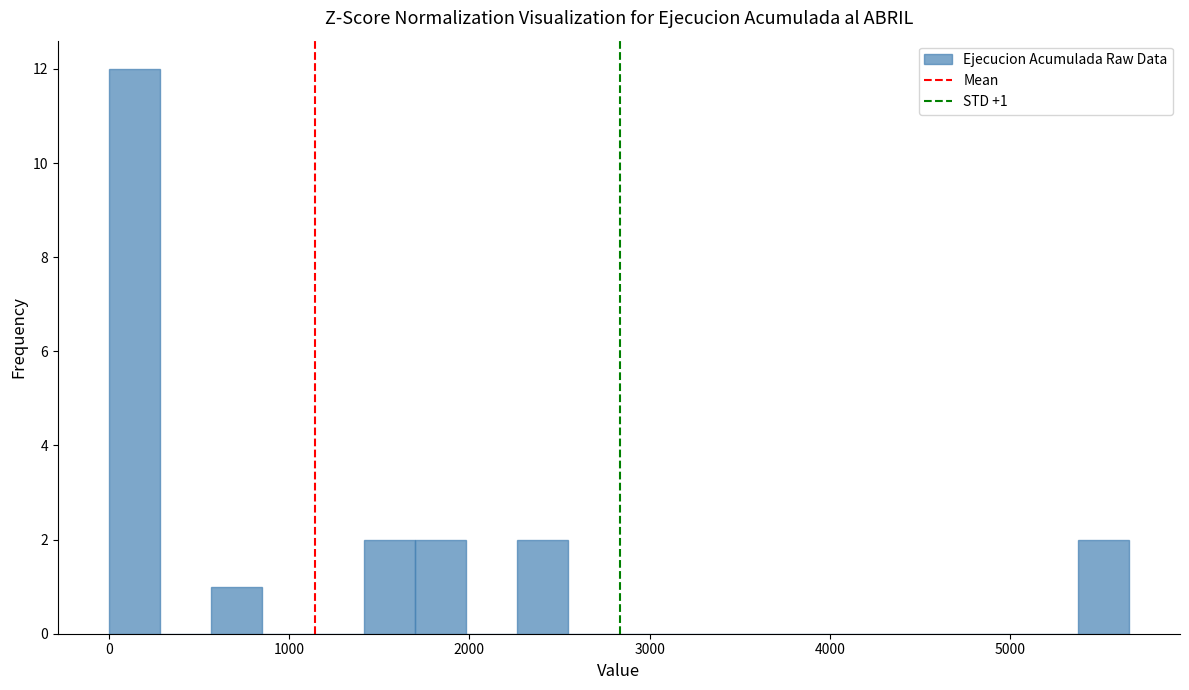

Around what value on the x-axis is the tallest bar? Give the approximate position of its centre, as read against the axis.

100